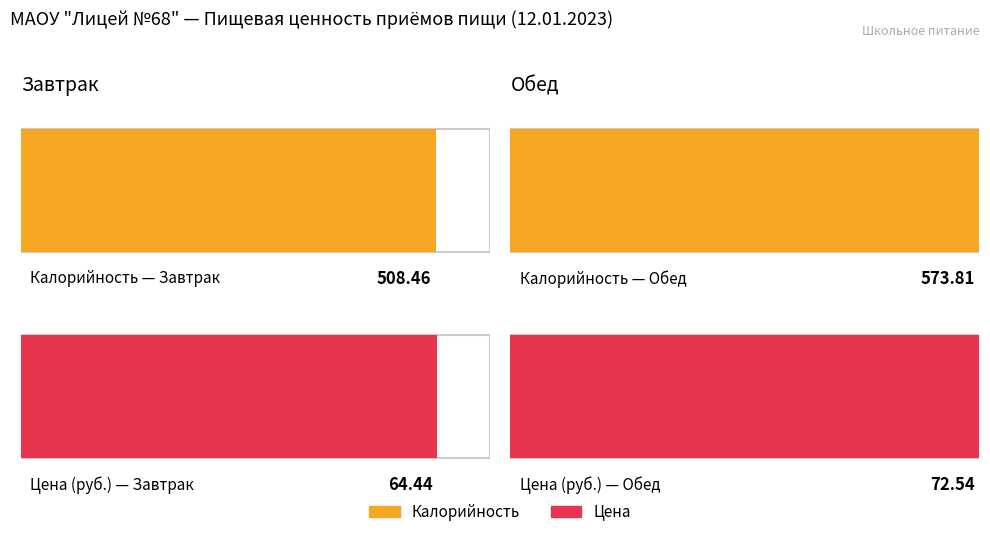

At which category is the sum across all series the highest?

Обед